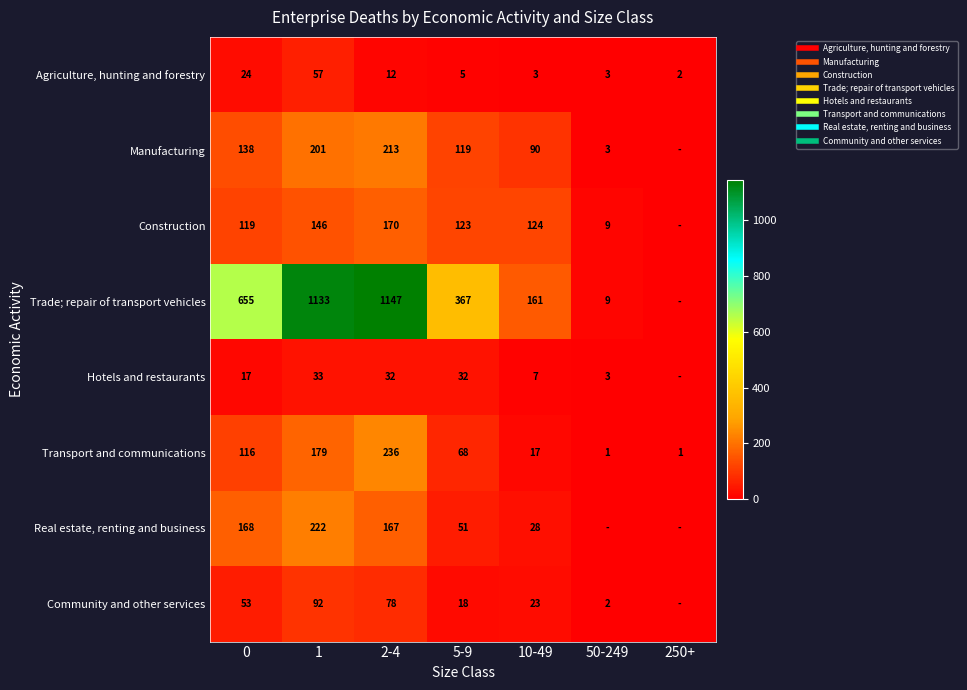

What is the difference between the highest and lowest values at 50-249?

9